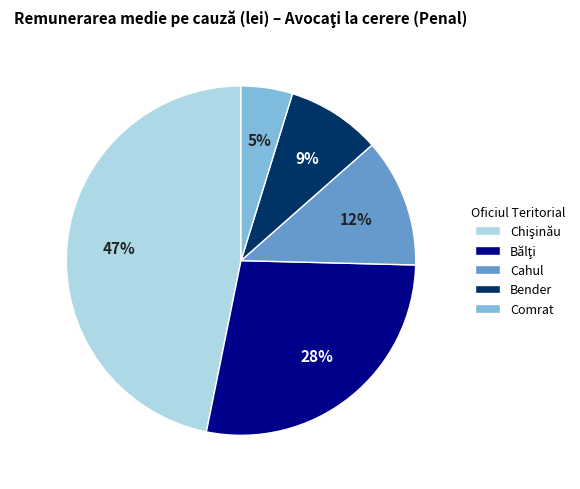

Does any single category account for the majority?

No